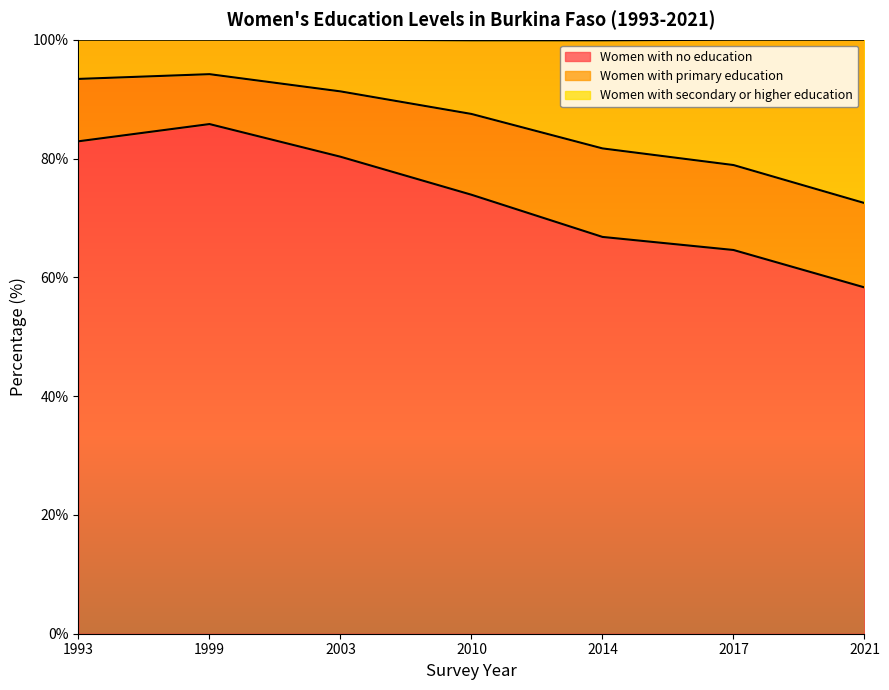

True or false: Women with no education has more than 0 interior local peaks.

True